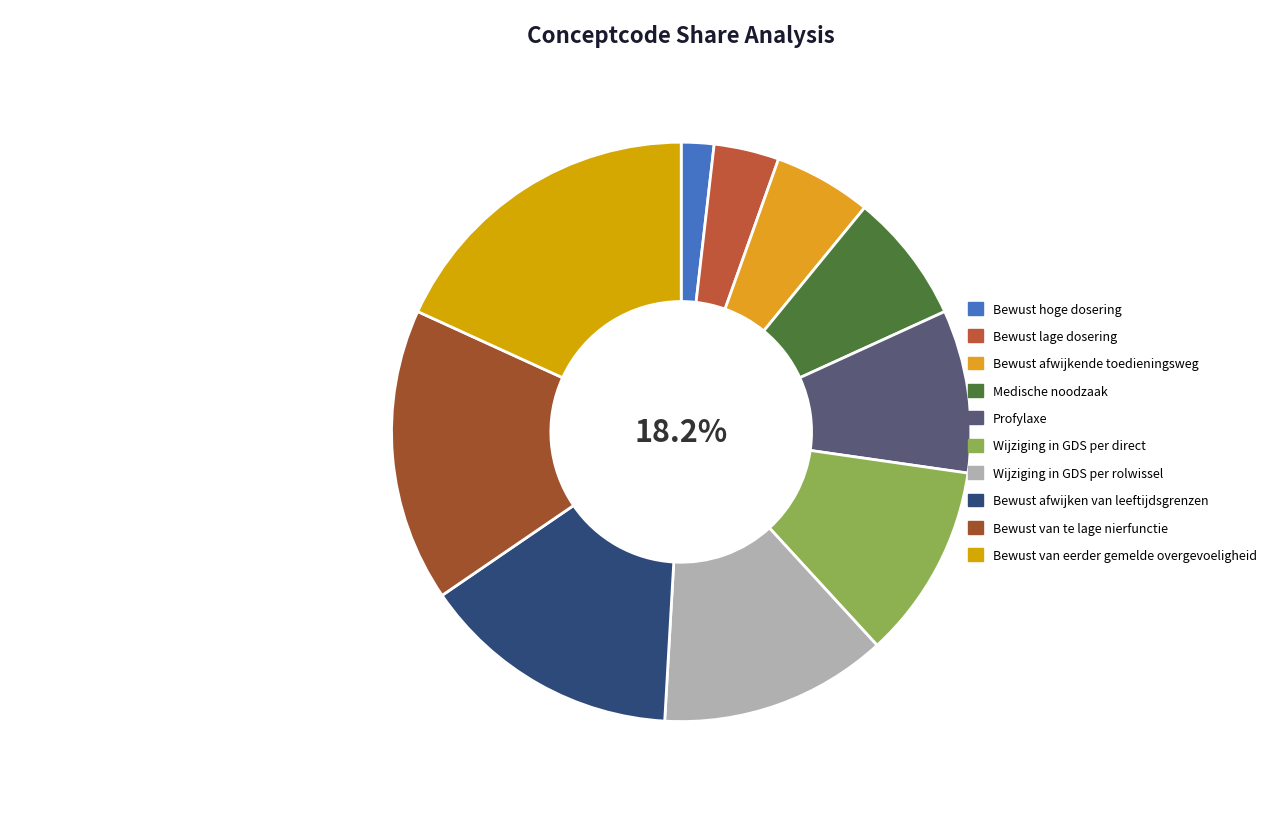

Approximately how many times larger is the value at Medische noodzaak compared to Bewust lage dosering?

2.0